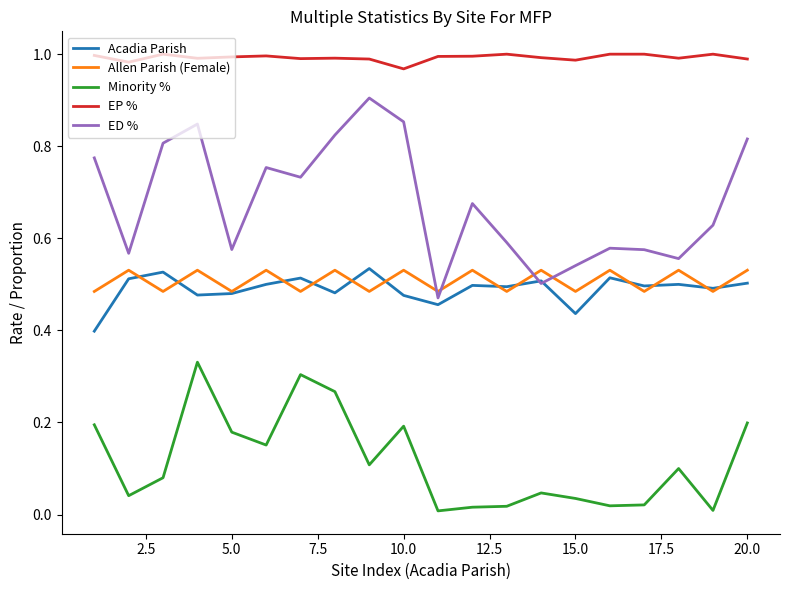

At how many categories does at least one series exceed 0?

20